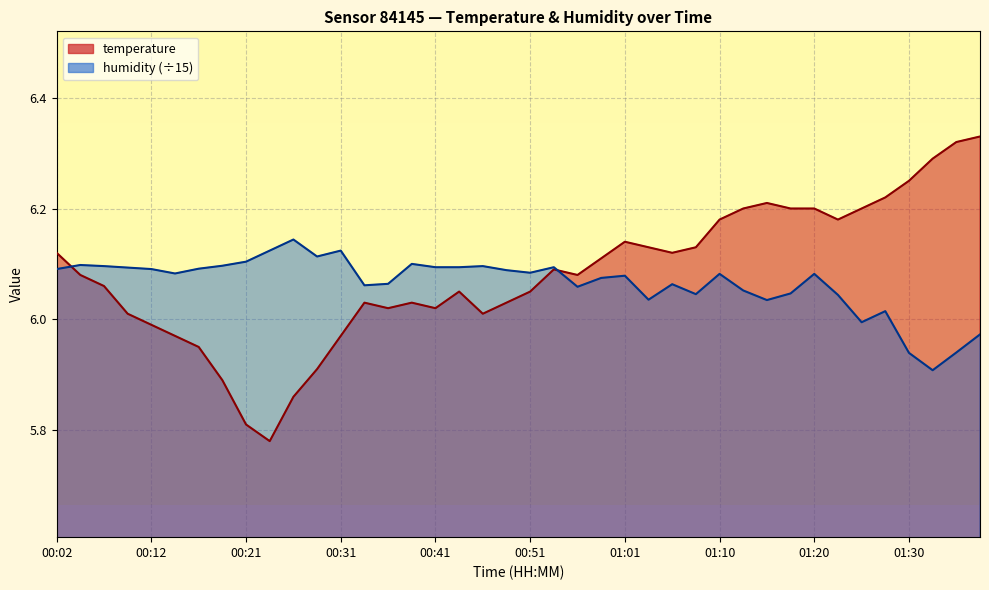

Which category has the highest value in the humidity series?

00:26